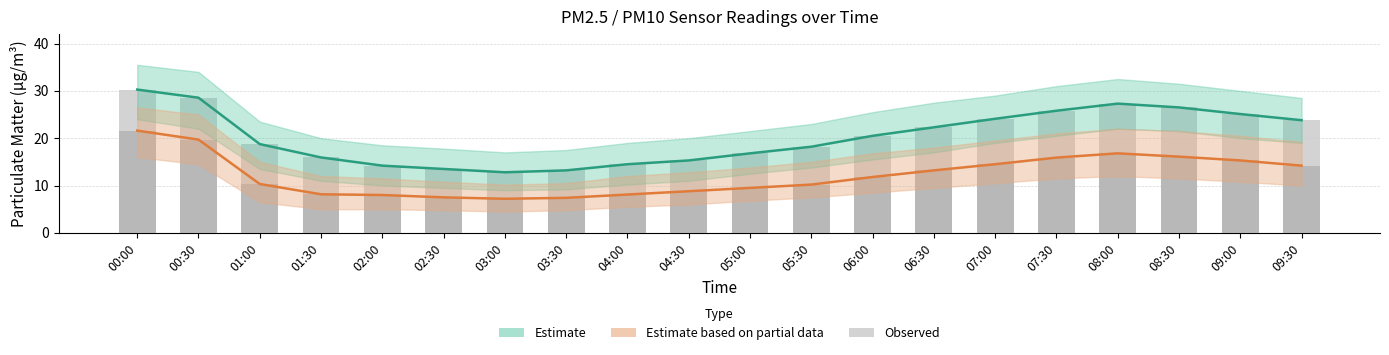

What is the difference between the maximum and minimum values in the P2 (bar) series?

14.4